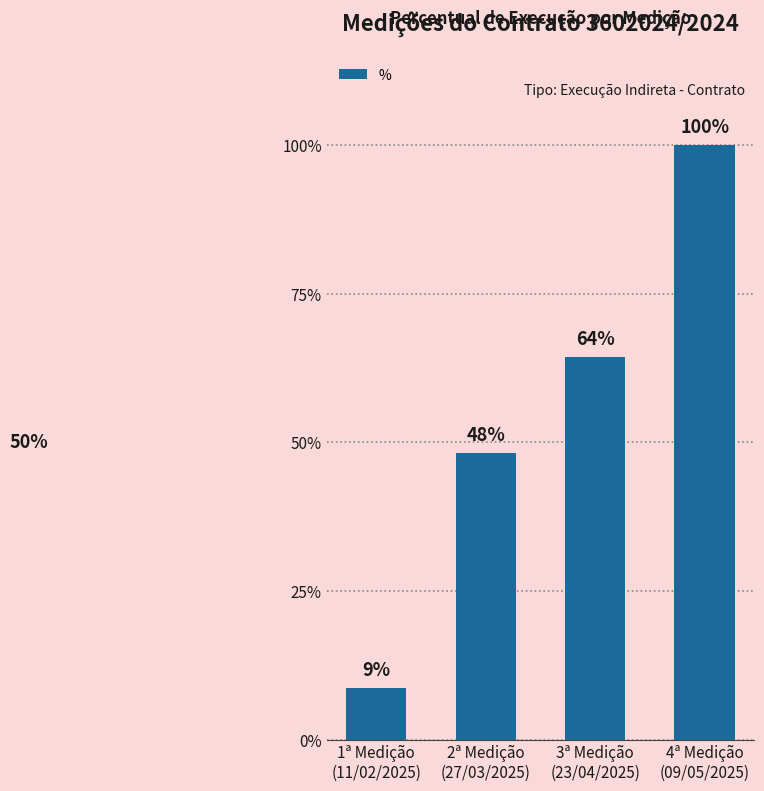

What is the sum of the values at 3ª Medição
(23/04/2025) and 4ª Medição
(09/05/2025)?

164.3